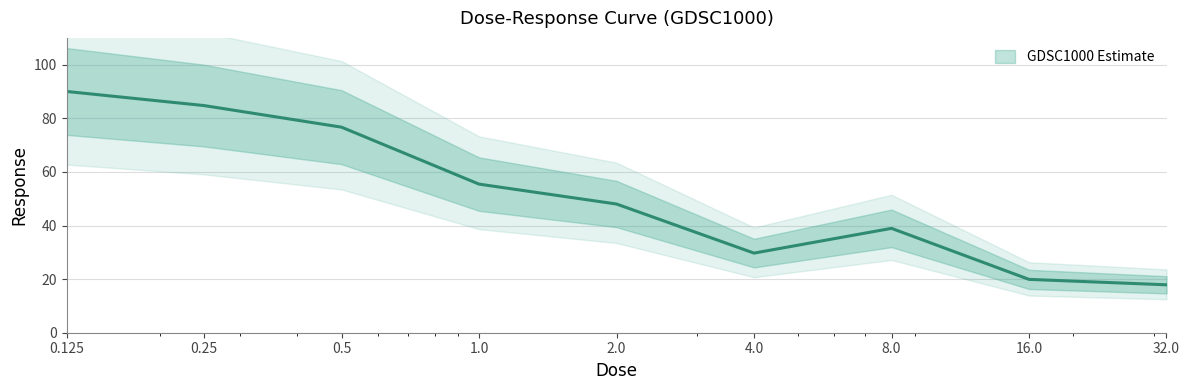

Is it true that the value at 0.25 is 142.7?

False